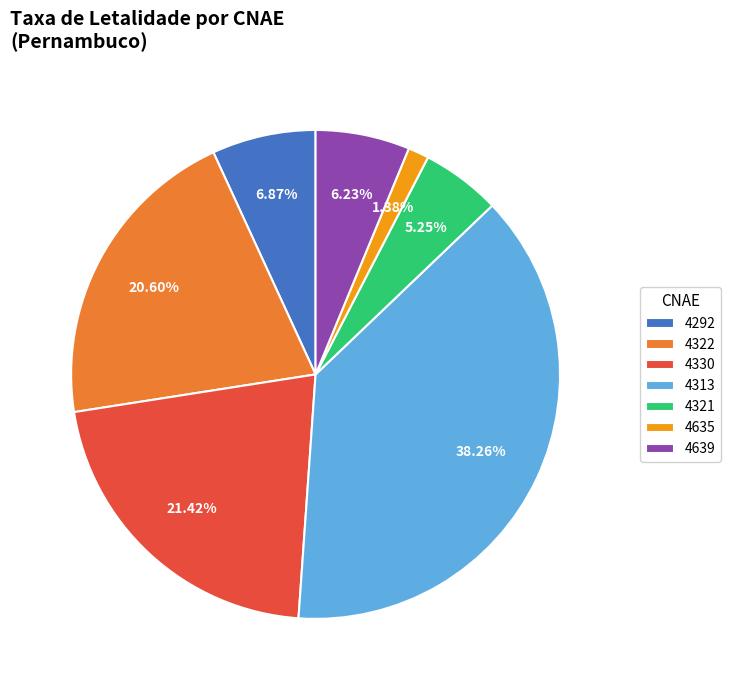

Between 4321 and 4313, which is larger?

4313